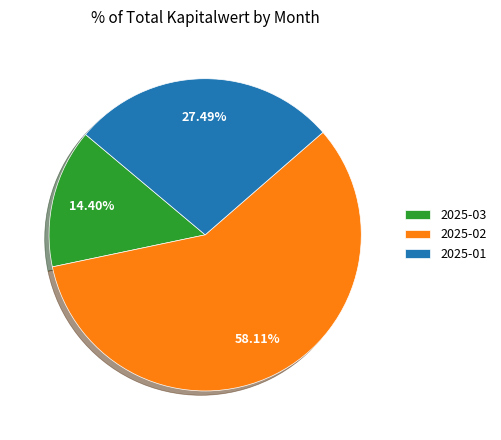

Is 2025-02 the majority of the pie?

Yes